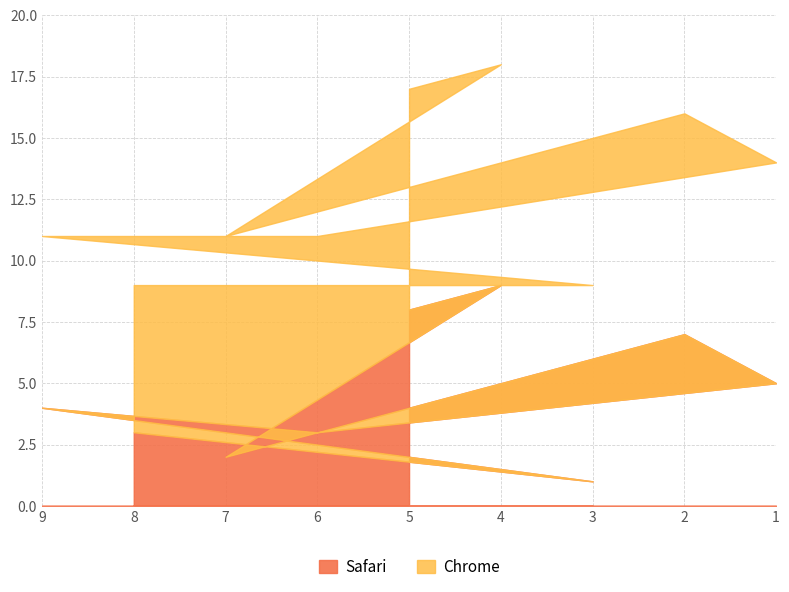

How many lines are shown in the chart?

2